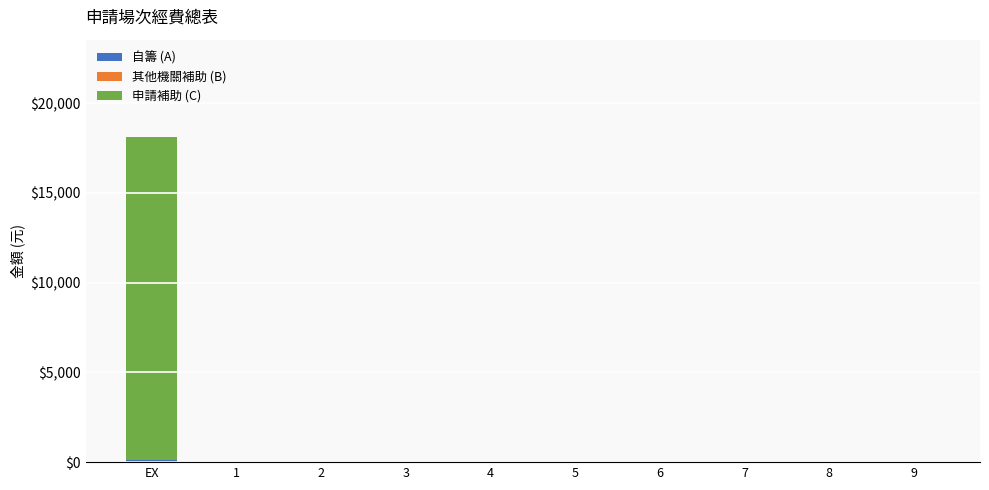

At which category is the sum across all series the highest?

EX